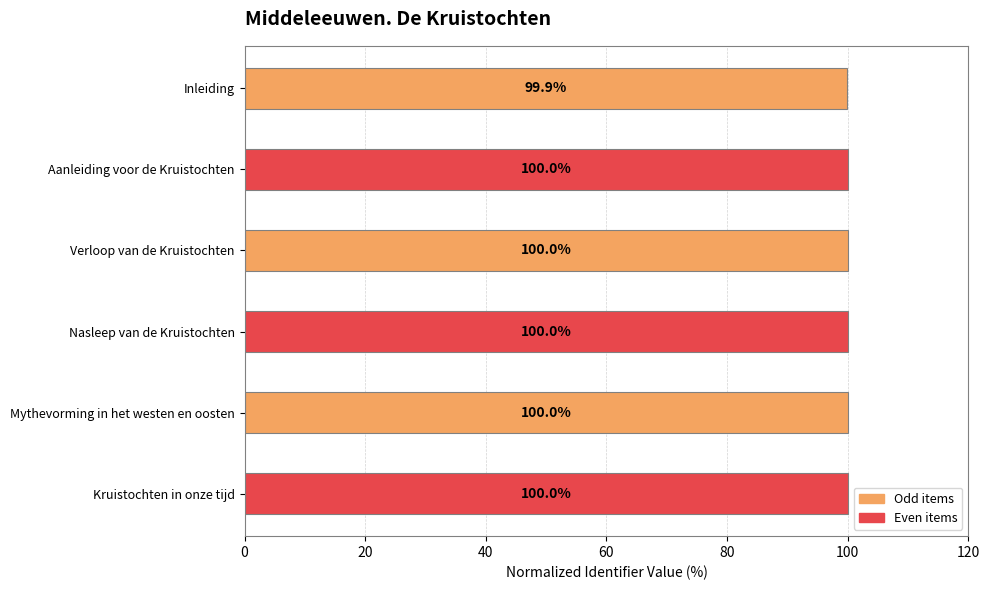

Is it true that the value at Mythevorming in het westen en oosten is 100.0?

True